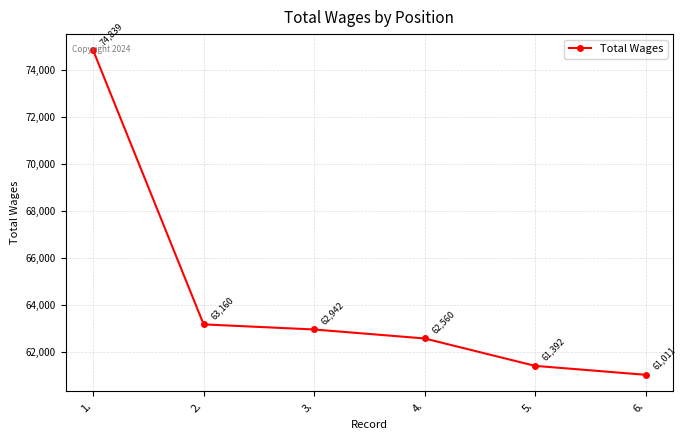

What is the difference between the values at 5. and 2.?

1768